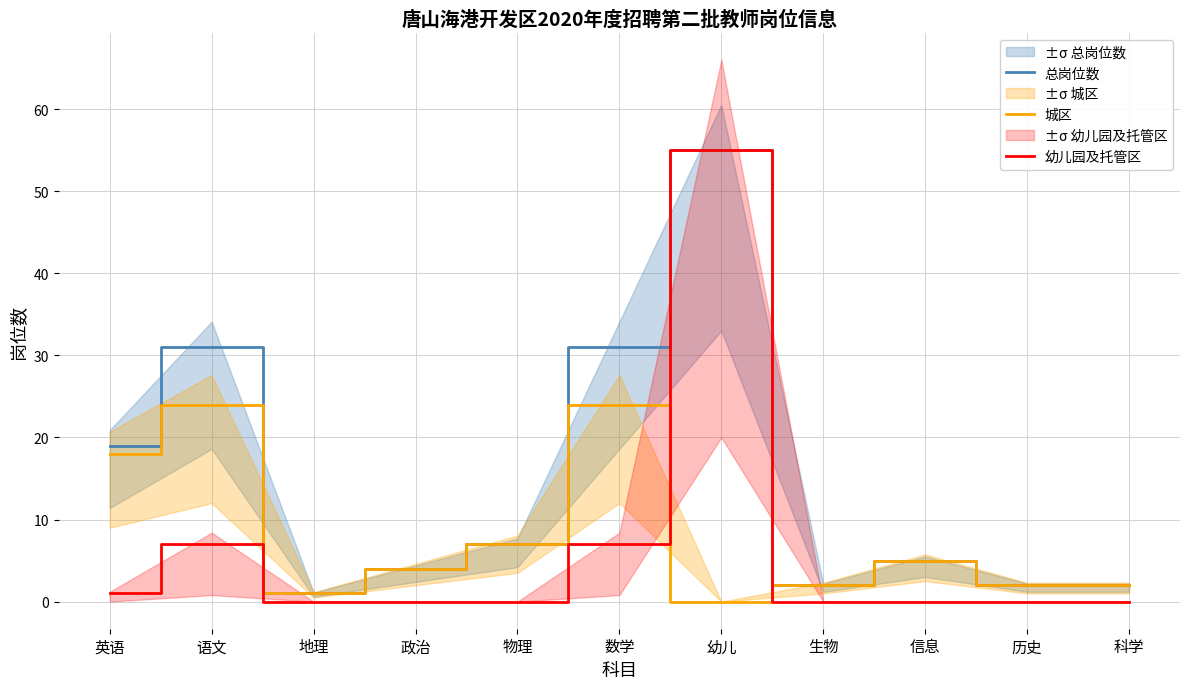

The value of 幼儿园及托管区 at 科学 is 0. True or false?

True